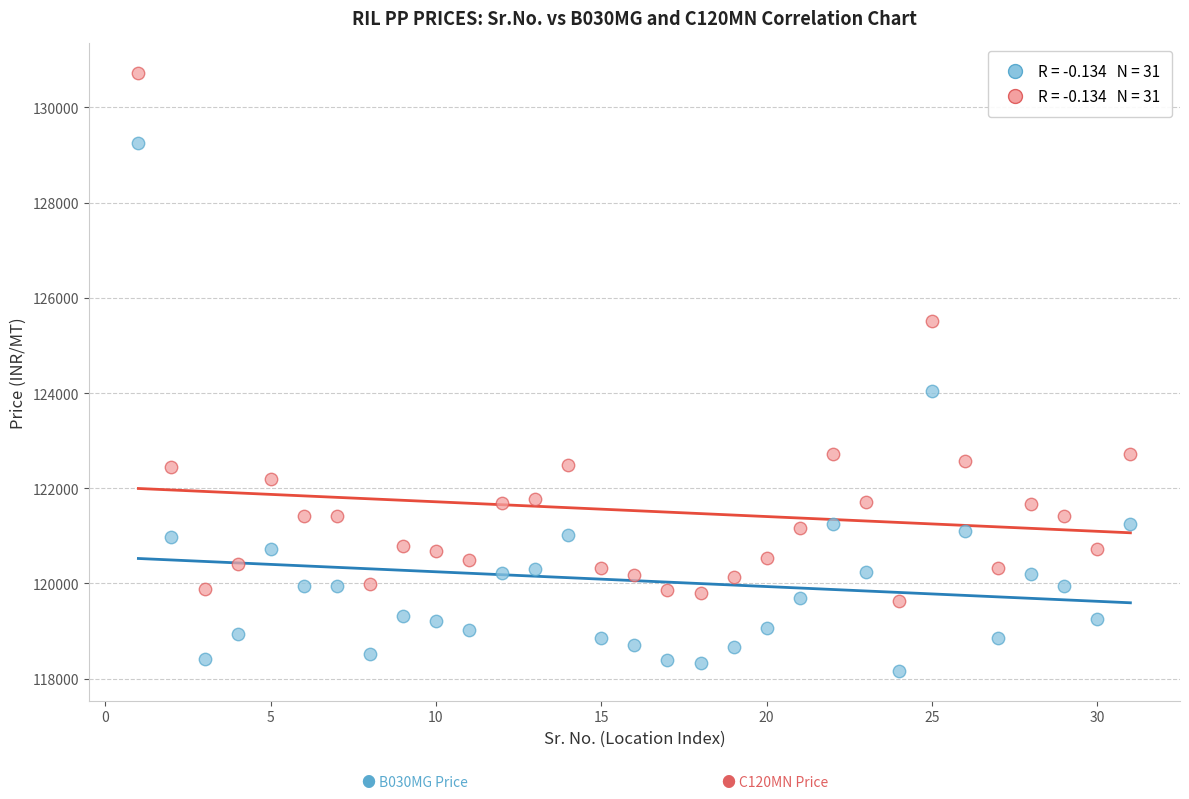

Across all data points, what is the range of X values (max minus min)?

30